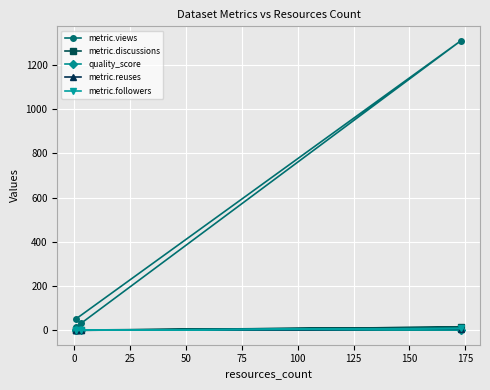

What is the difference between the maximum and minimum values in the quality_score series?

0.2